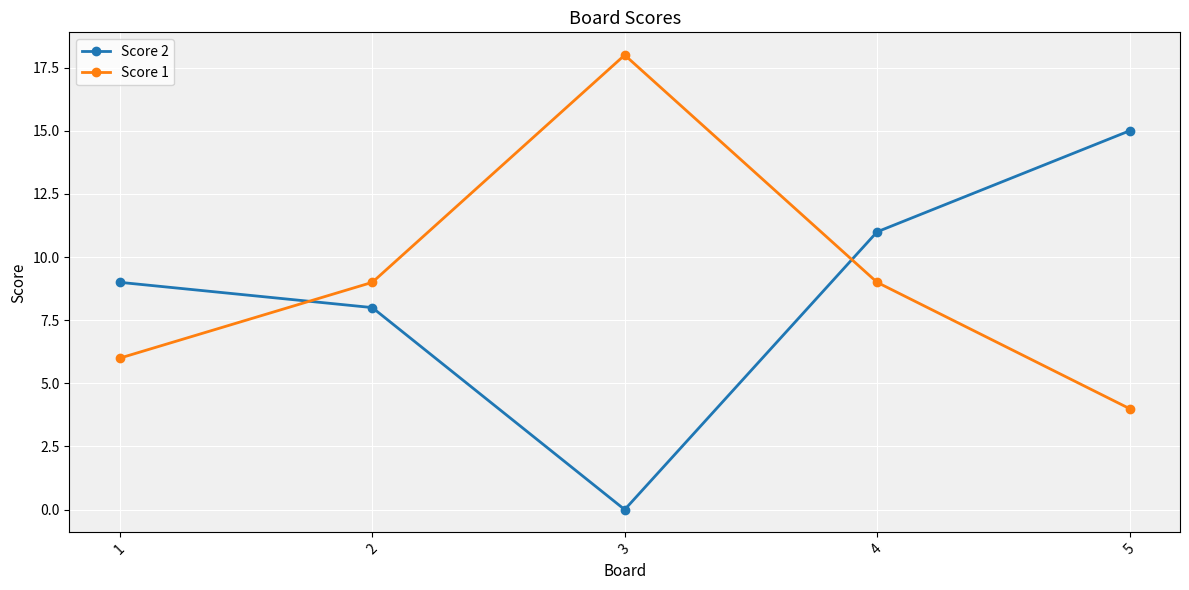

Is it true that Score 2 equals 4 at 2?

False